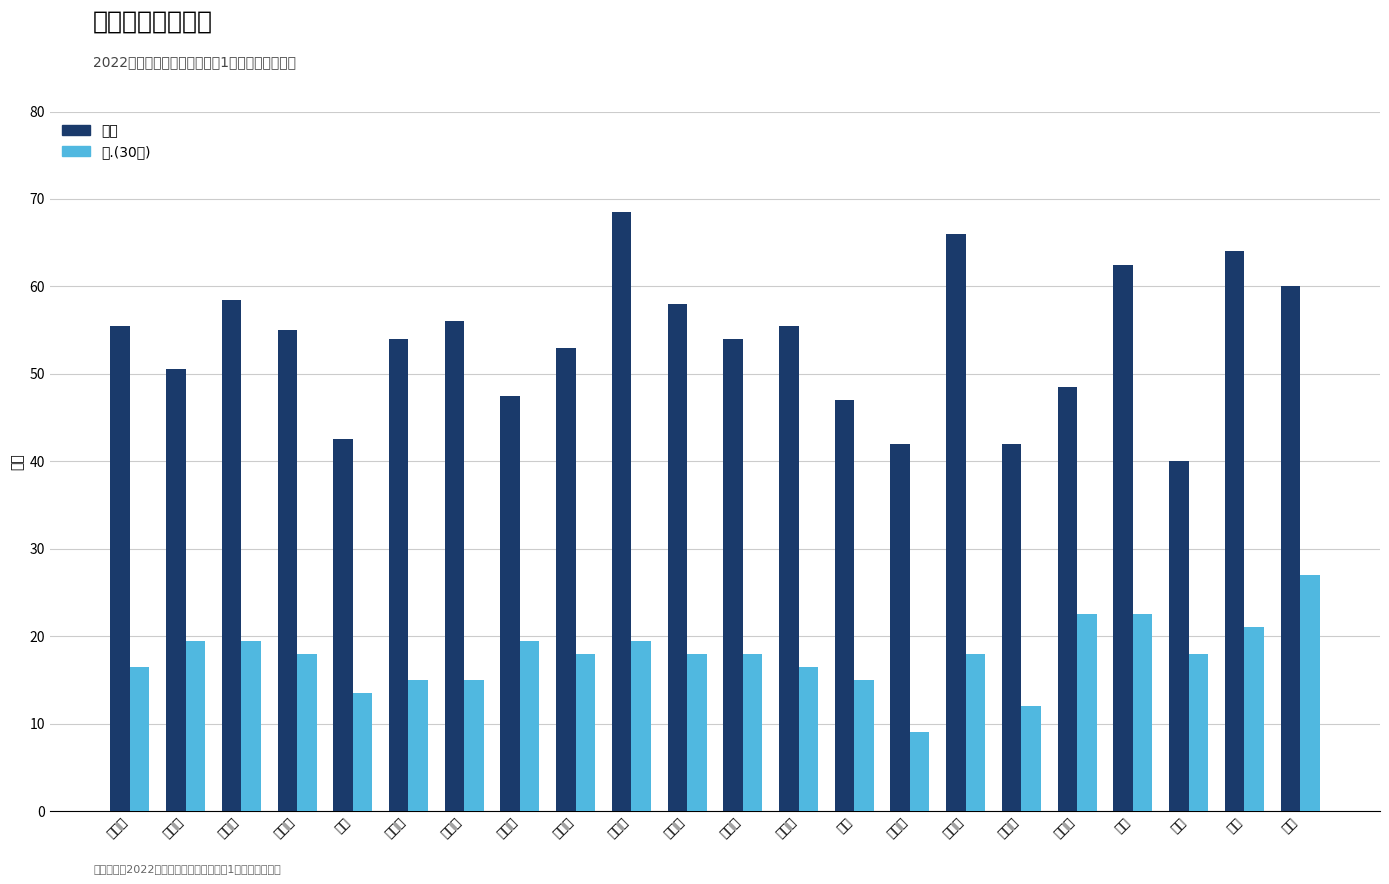

The 总分 series shows 32.5 at 纪鑫磊. True or false?

False